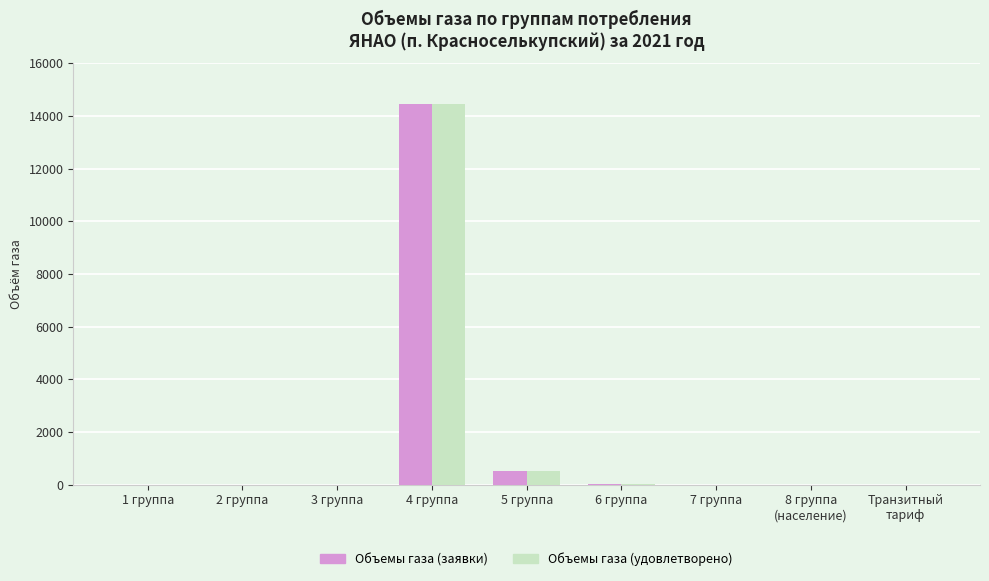

What are all the series names shown in the legend?

Объемы газа (заявки), Объемы газа (удовлетворено)